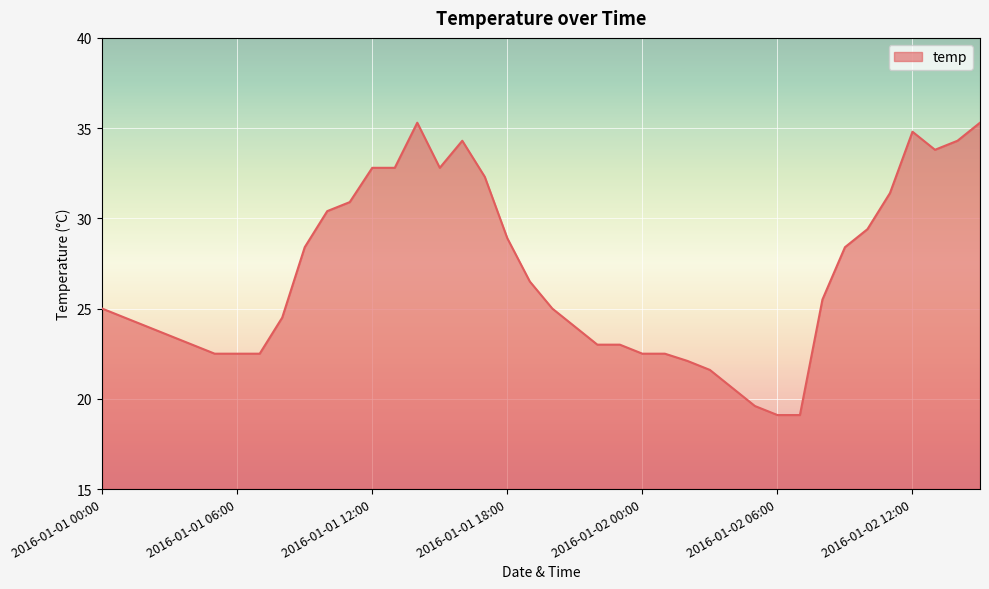

What is the maximum value shown in the chart?

35.3